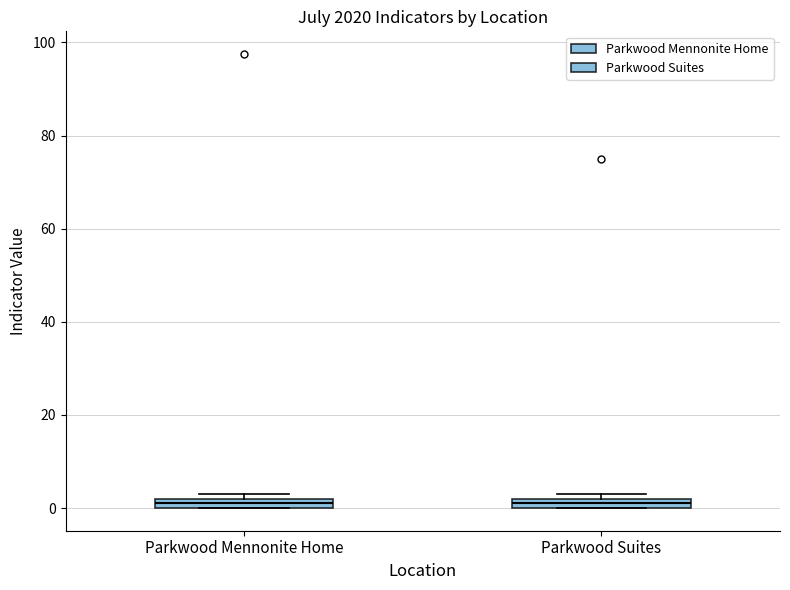

Where is the lower edge of the box for Parkwood Mennonite Home on the y-axis? The values are not printed on the chart, so give them approximately, as read against the axis.

0